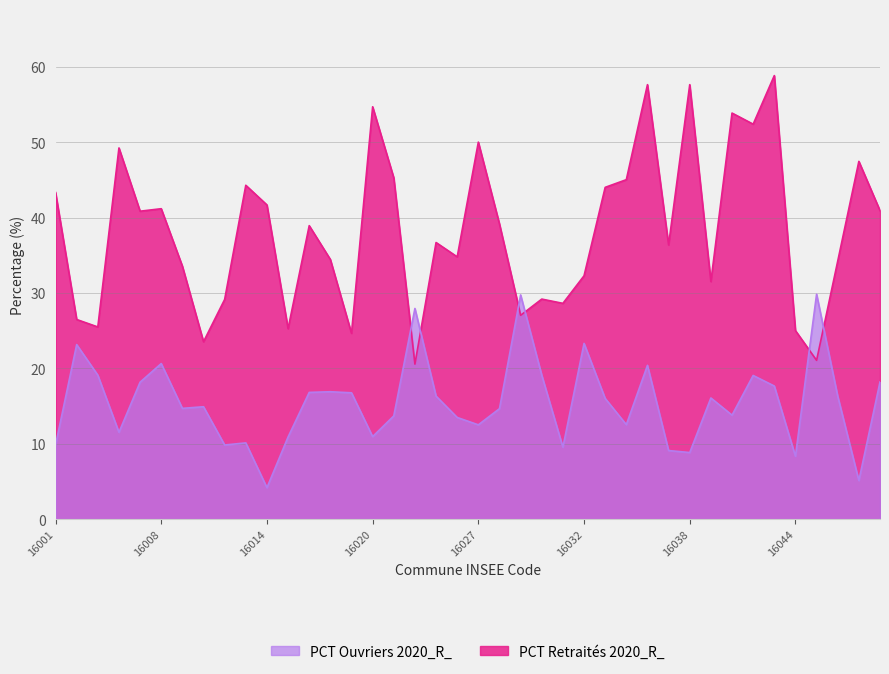

The PCT Ouvriers 2020_R_ series shows 3.1 at 16001. True or false?

False